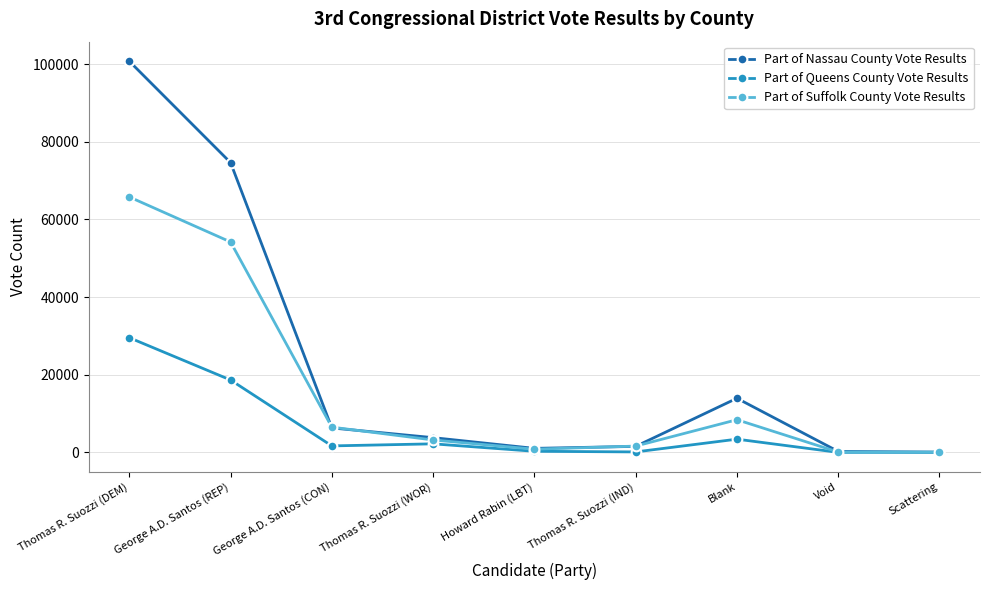

Is it true that Part of Suffolk County Vote Results equals 65781 at Thomas R. Suozzi (DEM)?

True